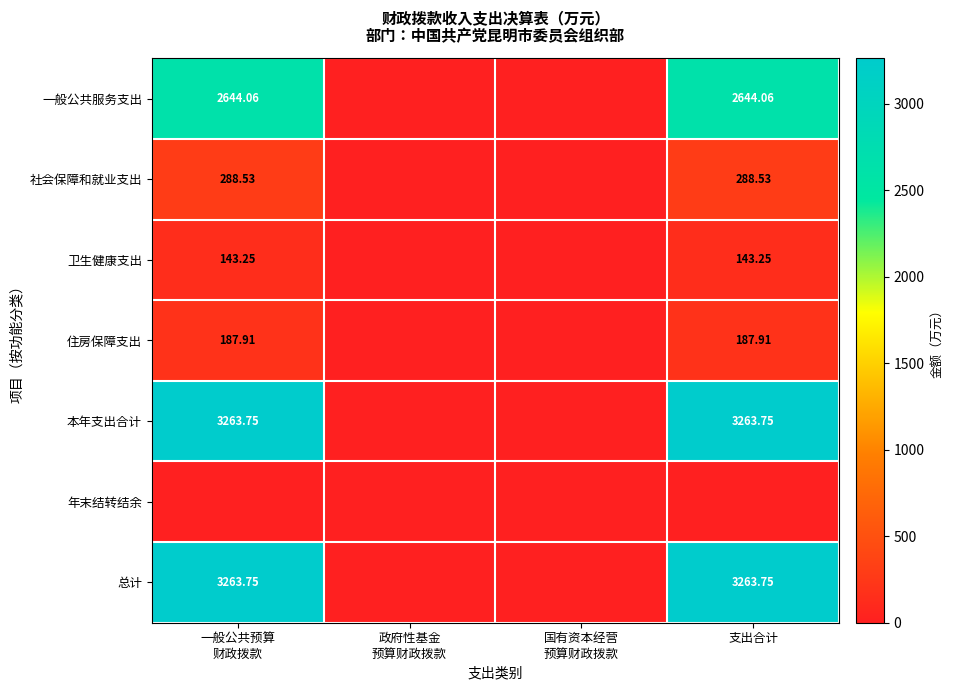

Where is 住房保障支出 nearest to the value 93?

政府性基金 预算财政拨款